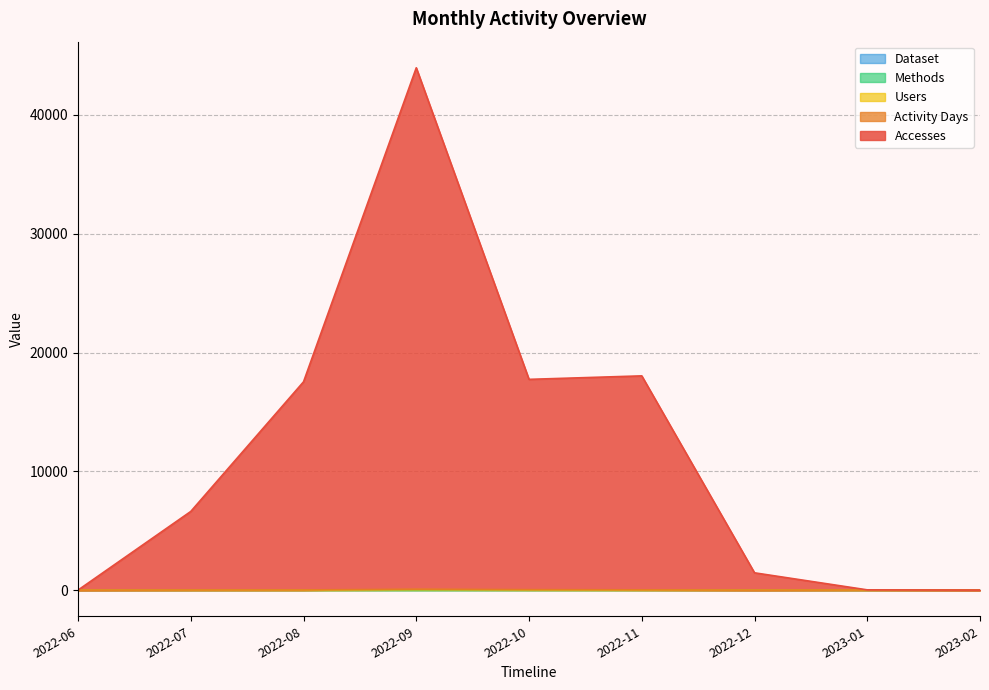

What is the value of the Methods point at the 1st from the left?

2